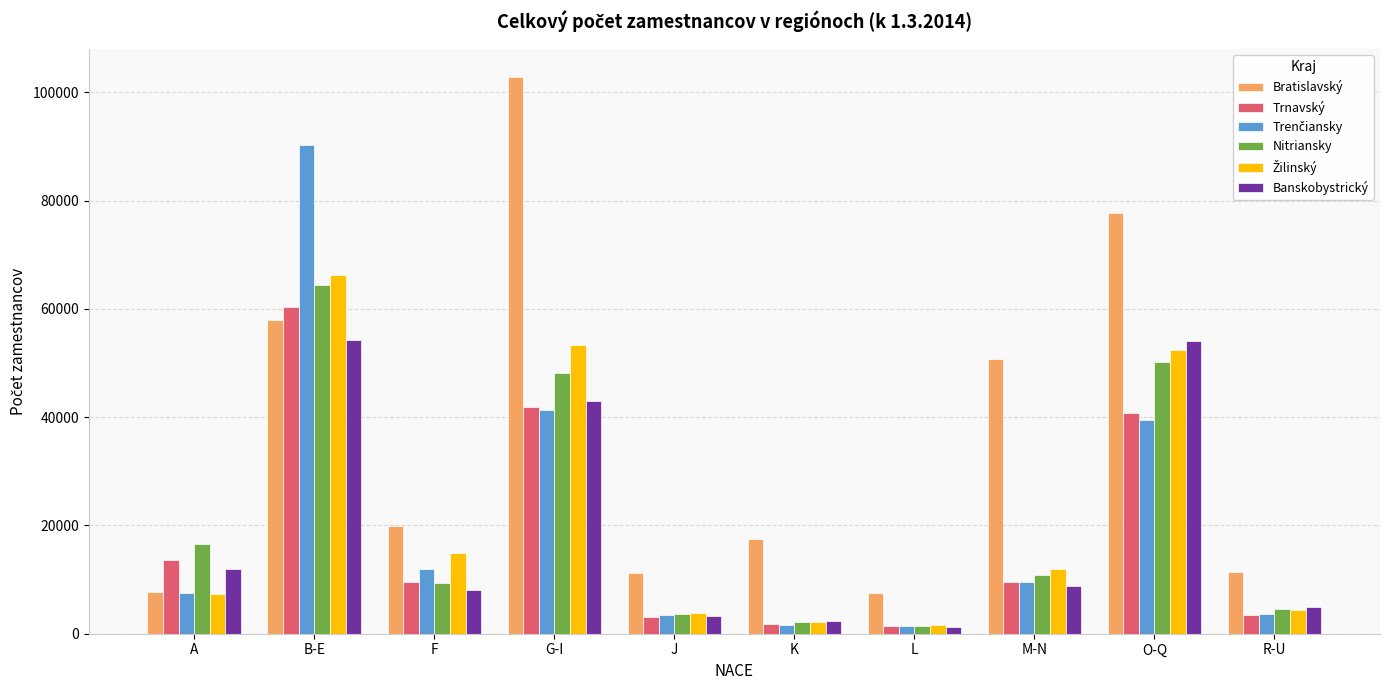

What is the difference between the maximum and minimum values in the Trnavský series?

59034